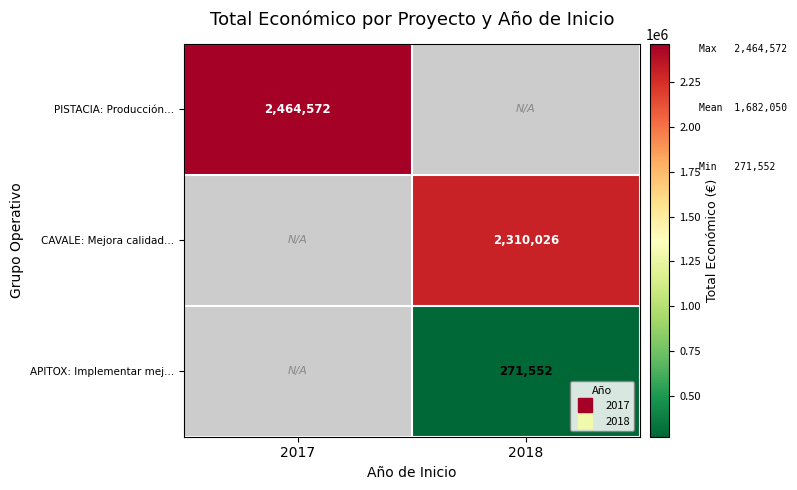

Between 2018 and 2017, which is larger?

2017